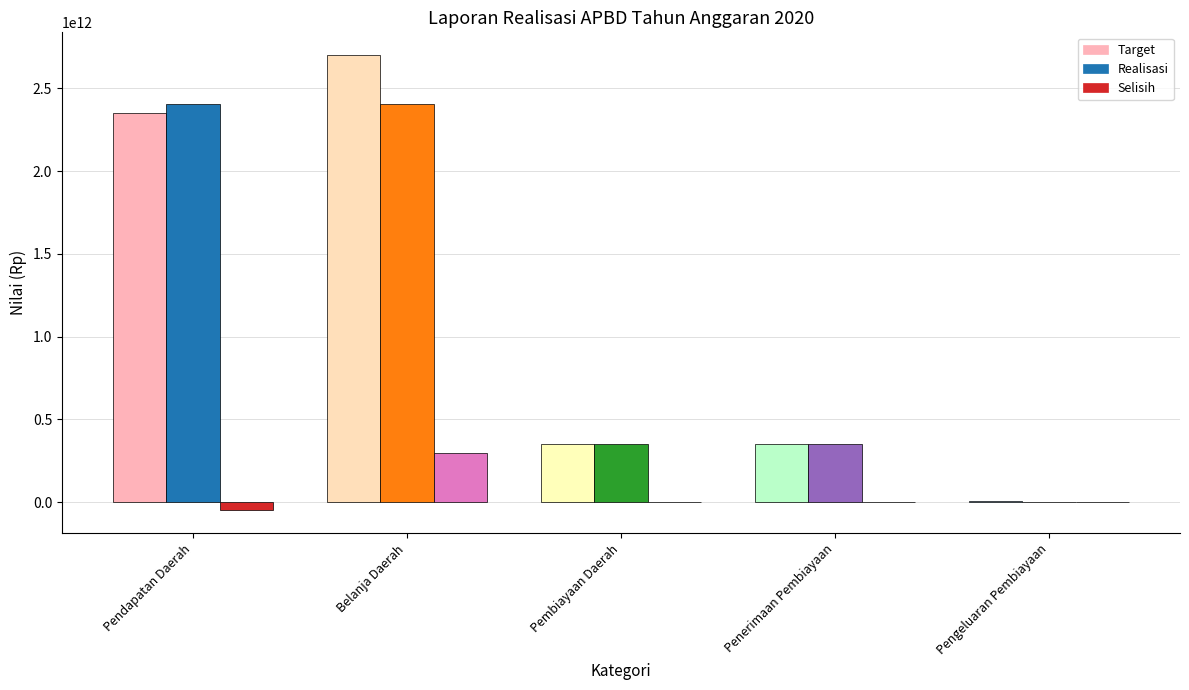

Which label corresponds to the smallest value in the chart?

Pendapatan Daerah